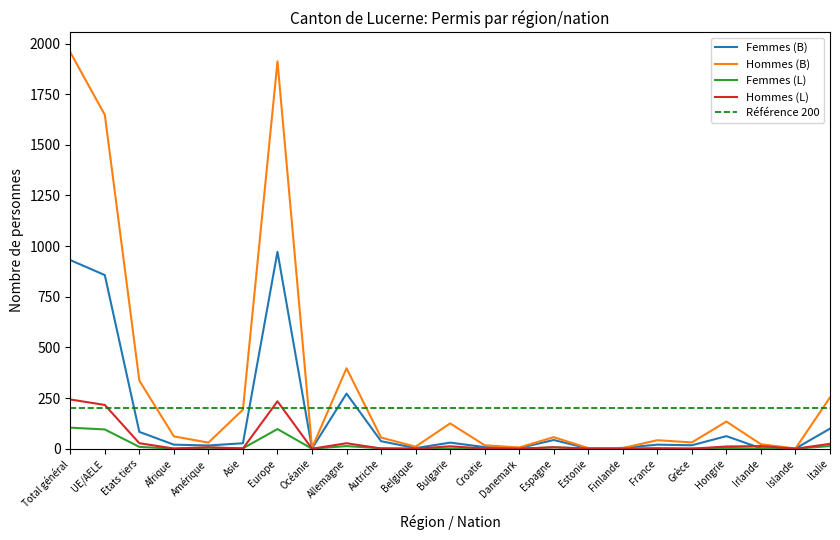

Reading left to right, extract all data points from this chart.

Femmes (B): 931	857	83	20	16	27	972	1	272	37	3	30	8	3	43	1	4	20	17	62	2	1	99
Hommes (B): 1957	1648	336	61	30	193	1912	4	397	55	10	125	17	6	57	3	3	42	31	134	22	1	253
Femmes (L): 104	95	9	0	5	2	97	0	13	2	0	1	1	0	7	1	0	1	1	4	0	0	13
Hommes (L): 243	216	27	1	7	1	234	0	27	1	0	12	1	0	7	0	0	2	0	11	13	0	24